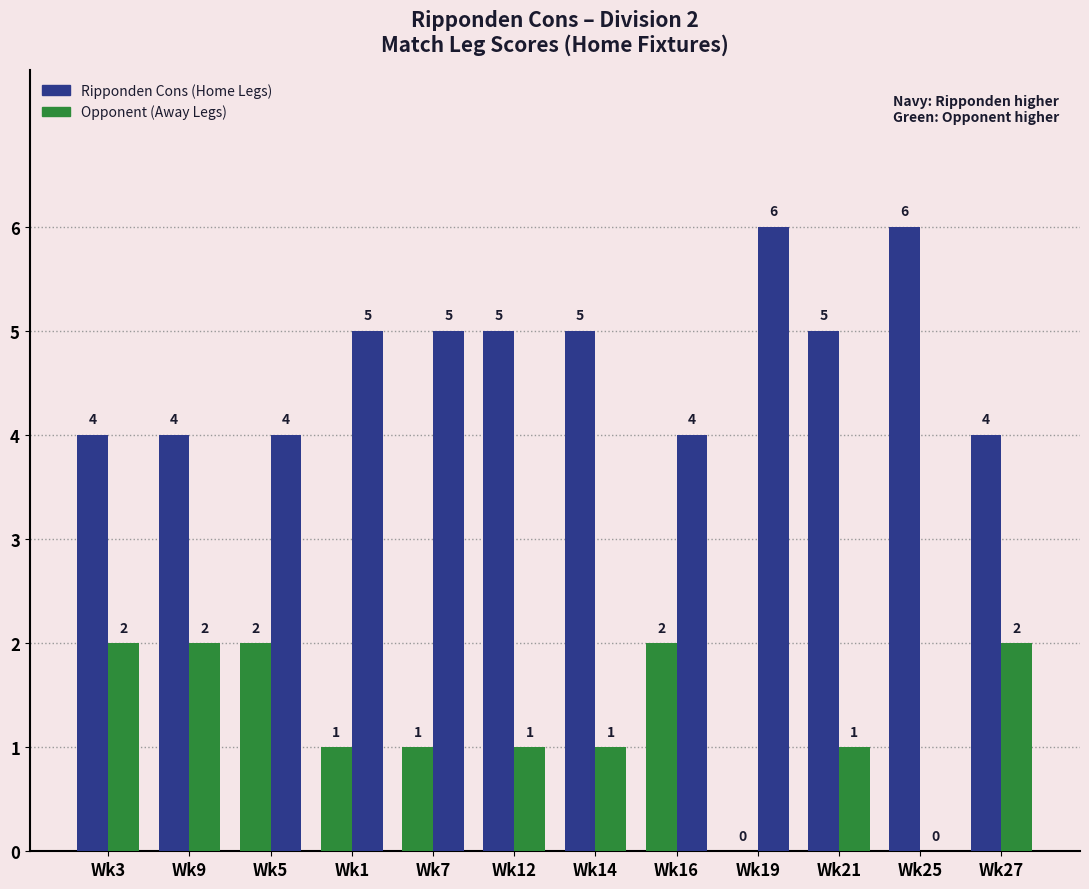

How many groups of bars are there?

12